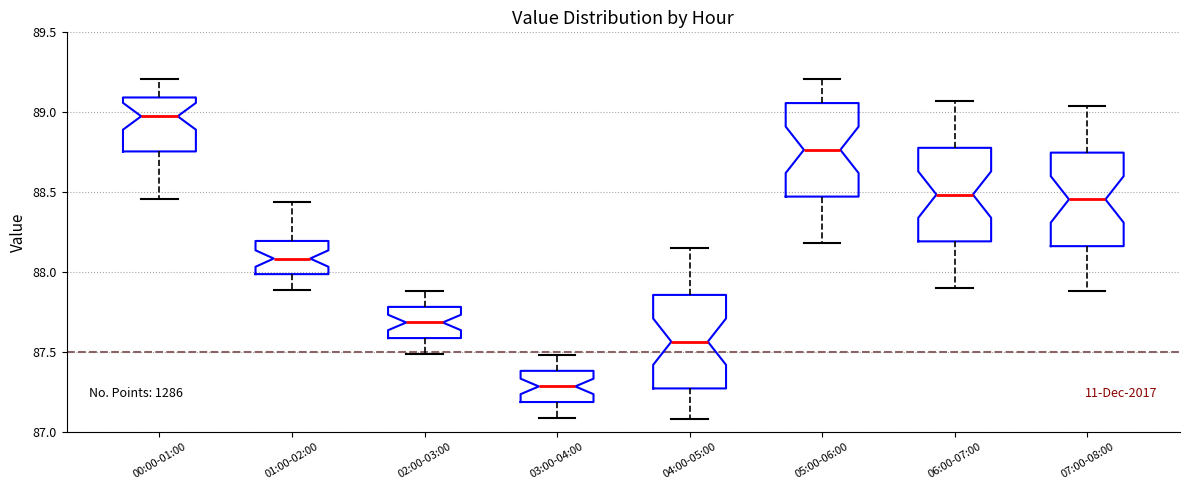

Which box's median line is the highest?

00:00-01:00